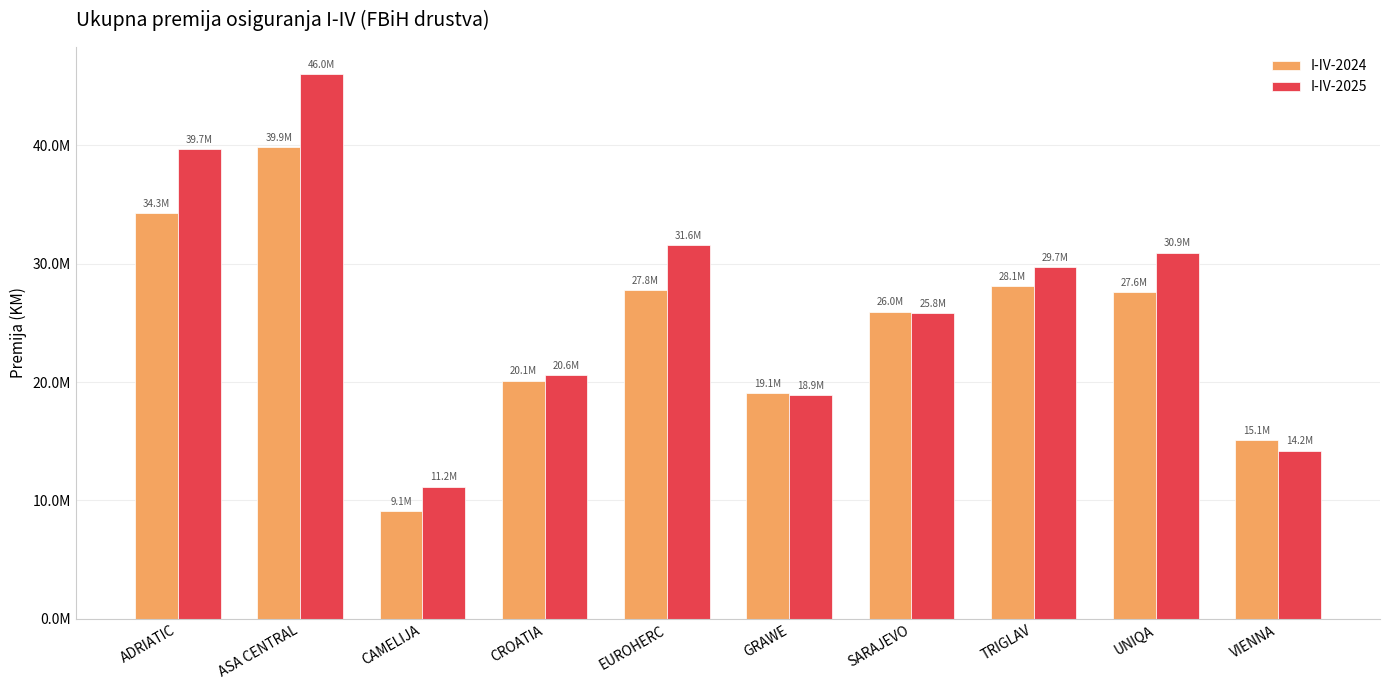

Where is I-IV-2024 nearest to the value 24474205?

SARAJEVO